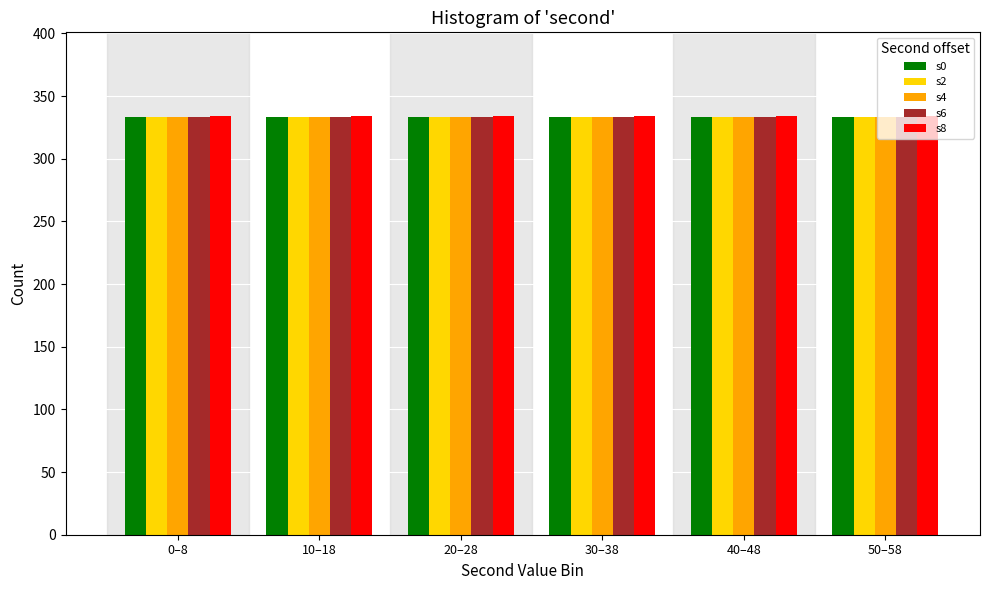

Is it true that s8 equals 334 at 20–28?

True